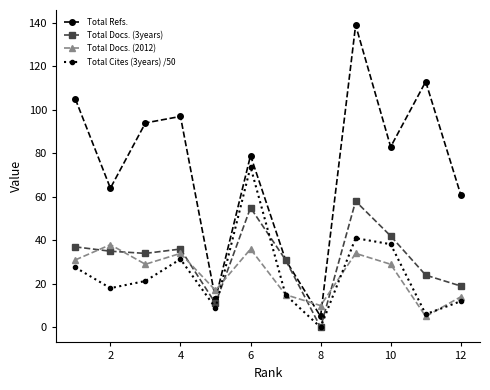

What is the maximum value for Total Refs.?

139.0